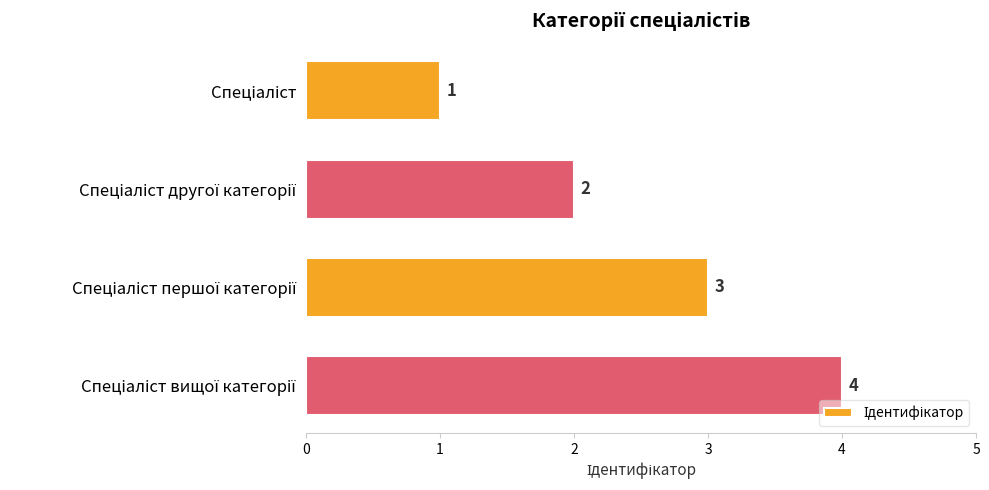

How many data points does each series have?

4